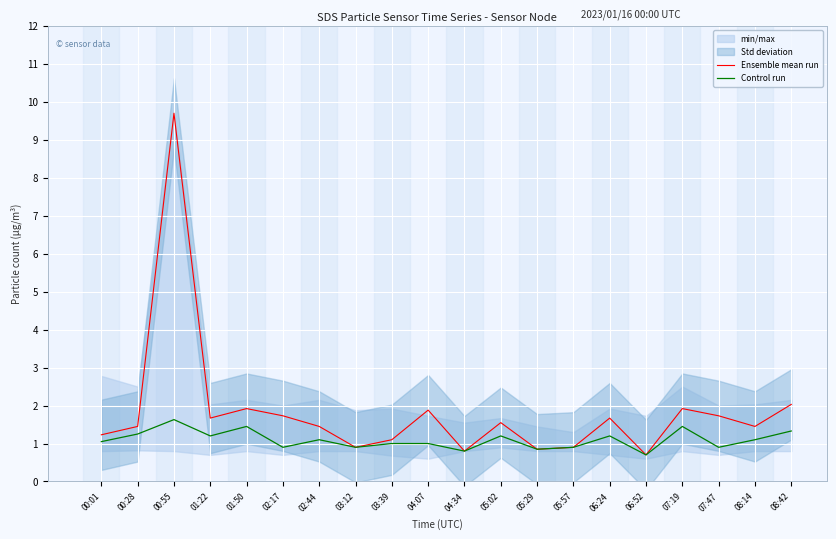

The Ensemble mean run series shows 0.8 at 05:29. True or false?

True